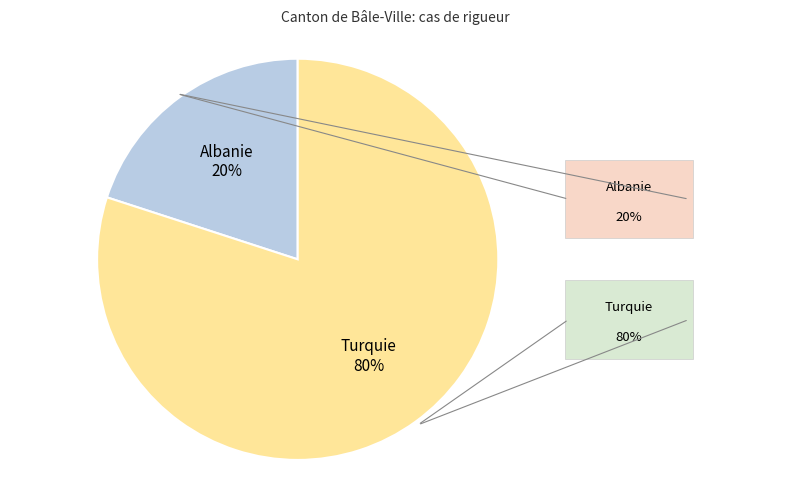

Does any single category account for the majority?

Yes